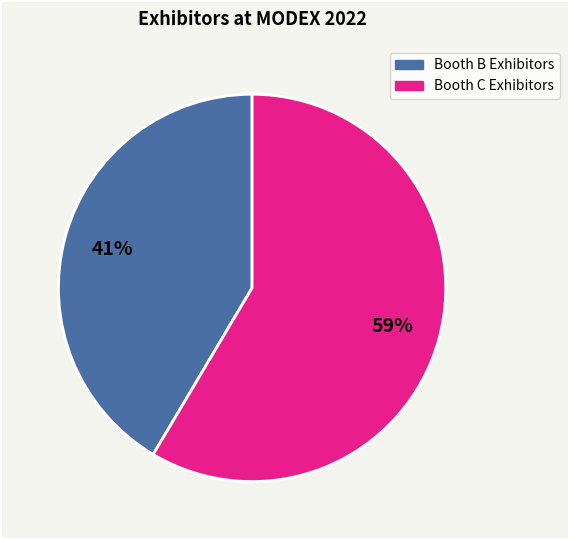

To the nearest percent, what is the average slice percentage?

50%